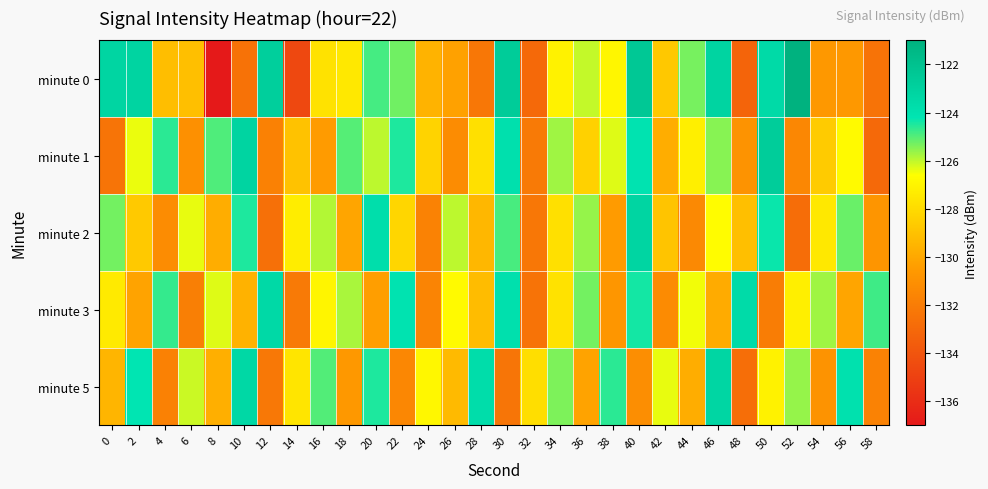

Count the number of data series in this chart.

5